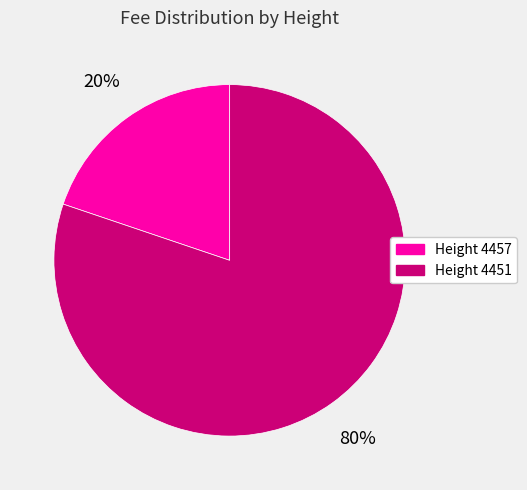

Which slice is the smallest?

Height 4457